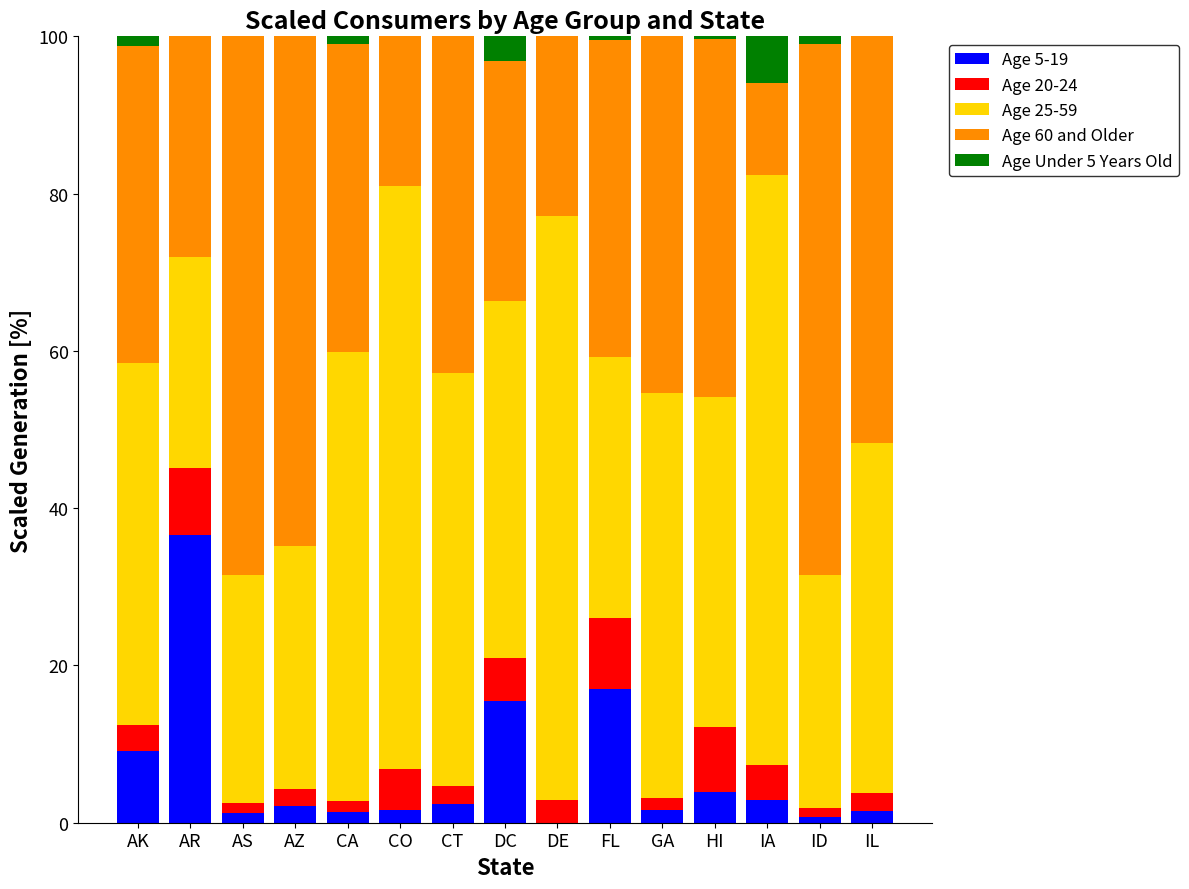

What is the maximum value for Age 5-19?

36.6